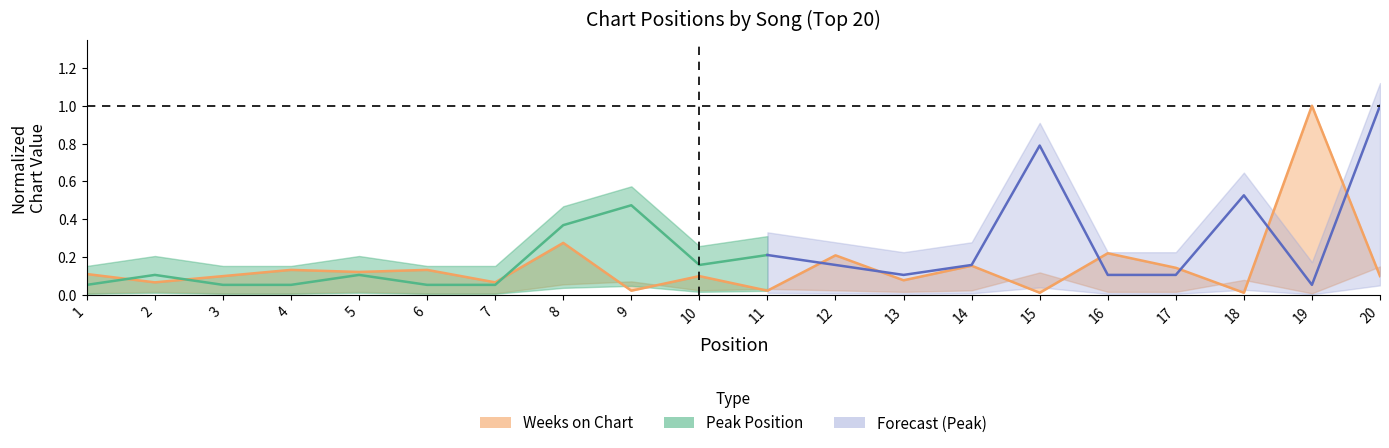

Reading right to left, list all the values displayed in this chart.

20=0.1	19=1.0	18=0.0	17=0.1	16=0.2	15=0.0	14=0.2	13=0.1	12=0.2	11=0.0	10=0.1	9=0.0	8=0.3	7=0.1	6=0.1	5=0.1	4=0.1	3=0.1	2=0.1	1=0.1